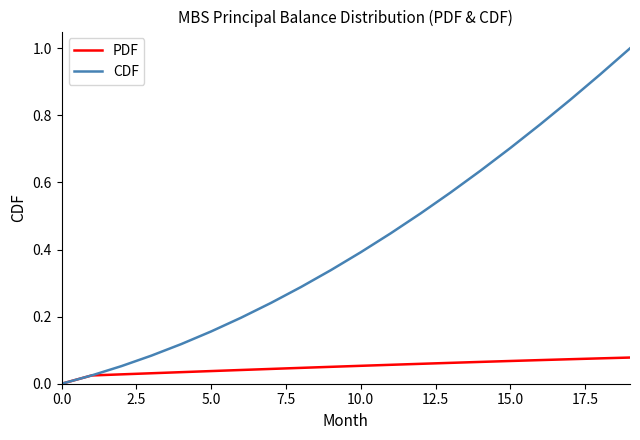

List the series in order of their peak value, lowest first.

PDF, CDF